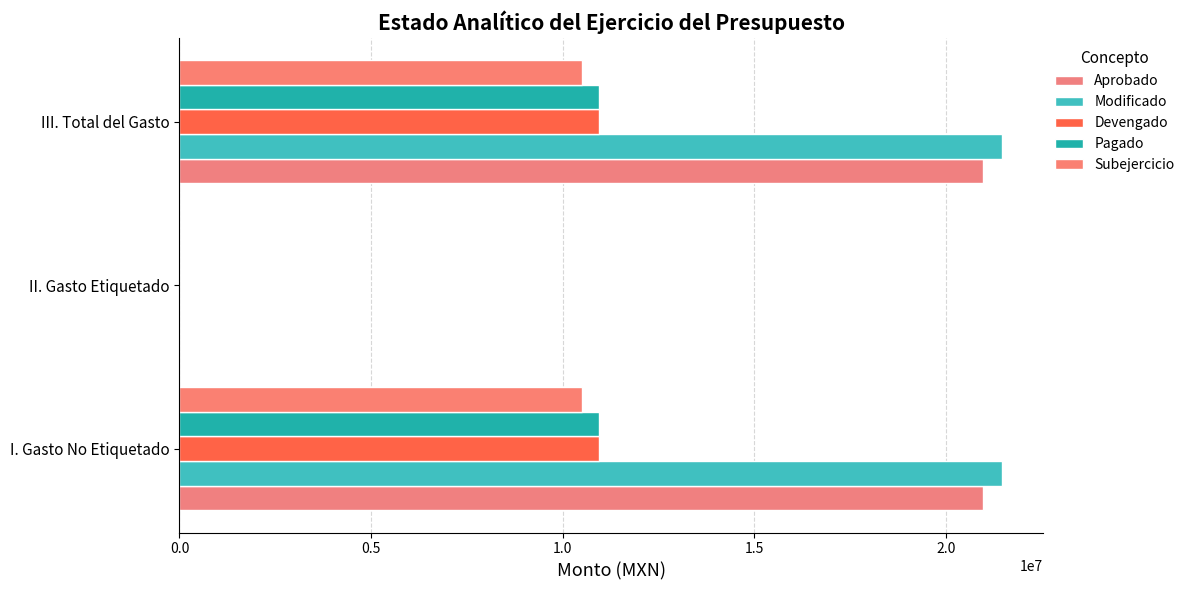

What are all the series names shown in the legend?

Aprobado, Modificado, Devengado, Pagado, Subejercicio